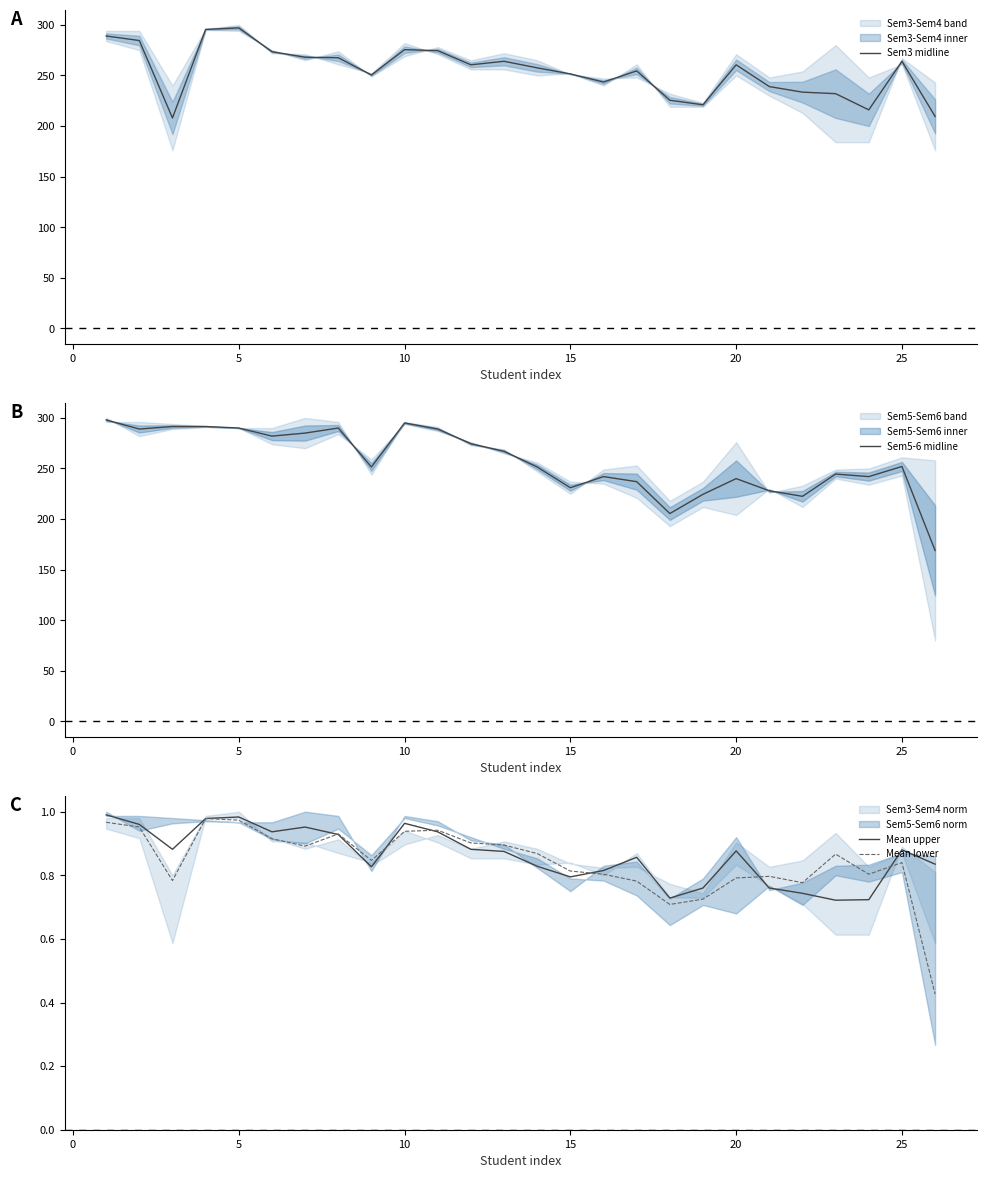

What is the highest value of the Sem3 midline series?

297.0